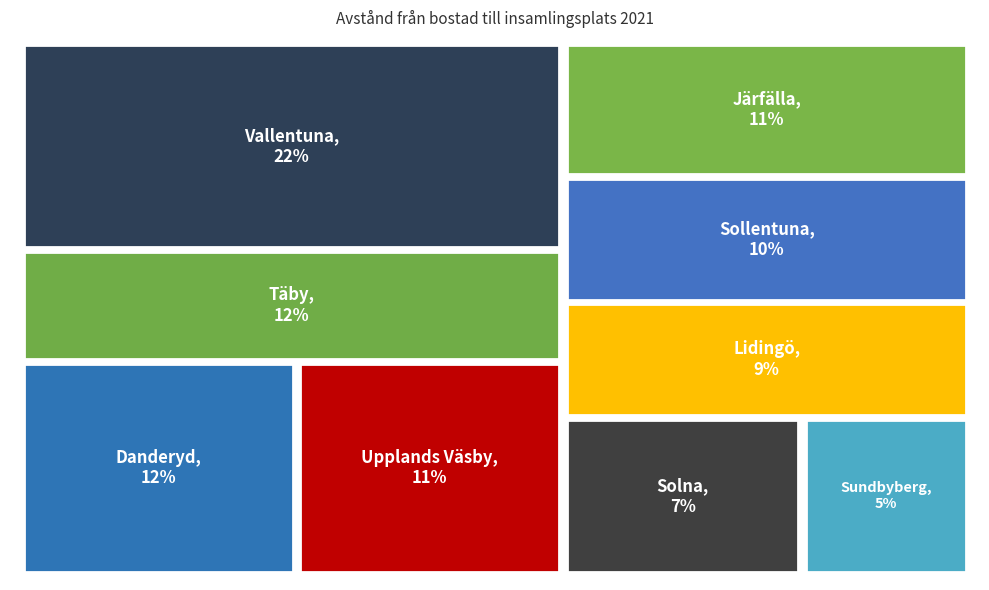

Is Järfälla the majority of the pie?

No